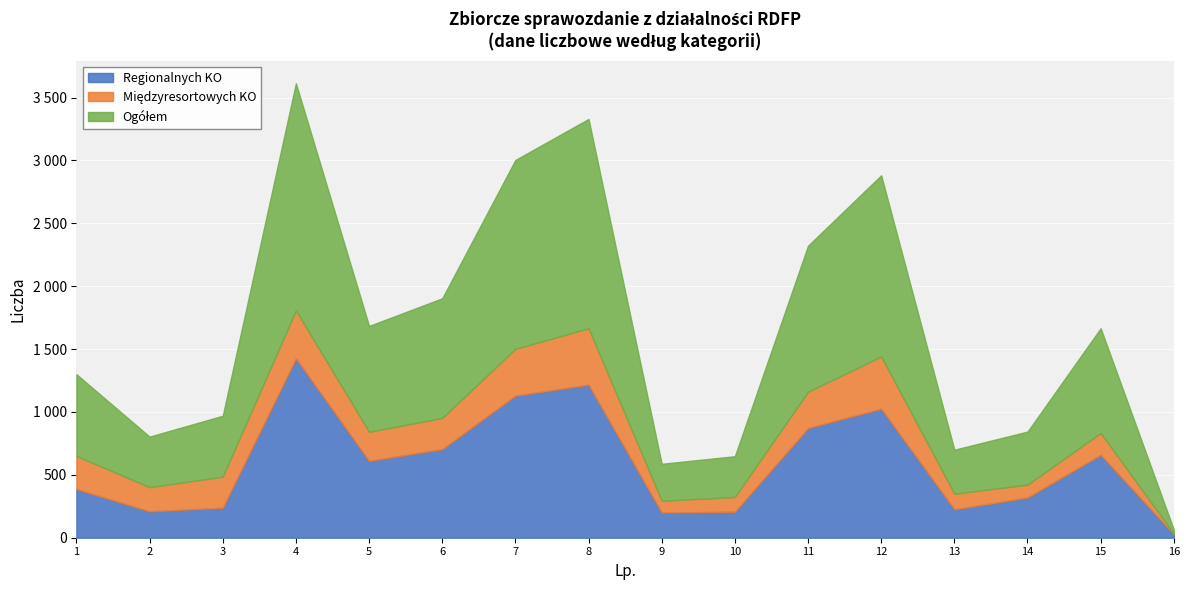

Reading left to right, what are all the values shown in this chart?

Regionalnych KO: 1=387	2=210	3=239	4=1426	5=611	6=705	7=1130	8=1217	9=200	10=207	11=872	12=1026	13=226	14=320	15=659	16=28
Międzyresortowych KO: 1=263	2=192	3=246	4=381	5=231	6=247	7=372	8=448	9=94	10=117	11=289	12=415	13=124	14=102	15=174	16=4
Ogółem: 1=650	2=402	3=485	4=1807	5=842	6=952	7=1502	8=1665	9=294	10=324	11=1161	12=1441	13=350	14=422	15=833	16=32